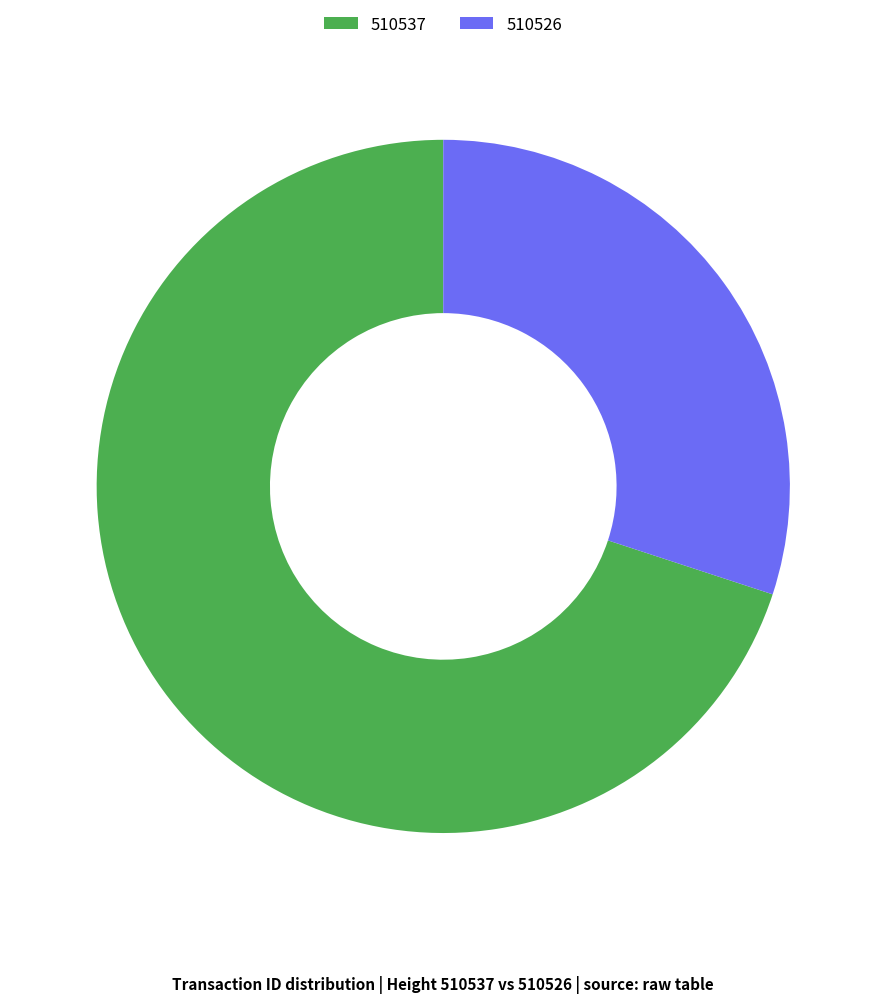

Is there any slice that represents more than half of the pie?

Yes